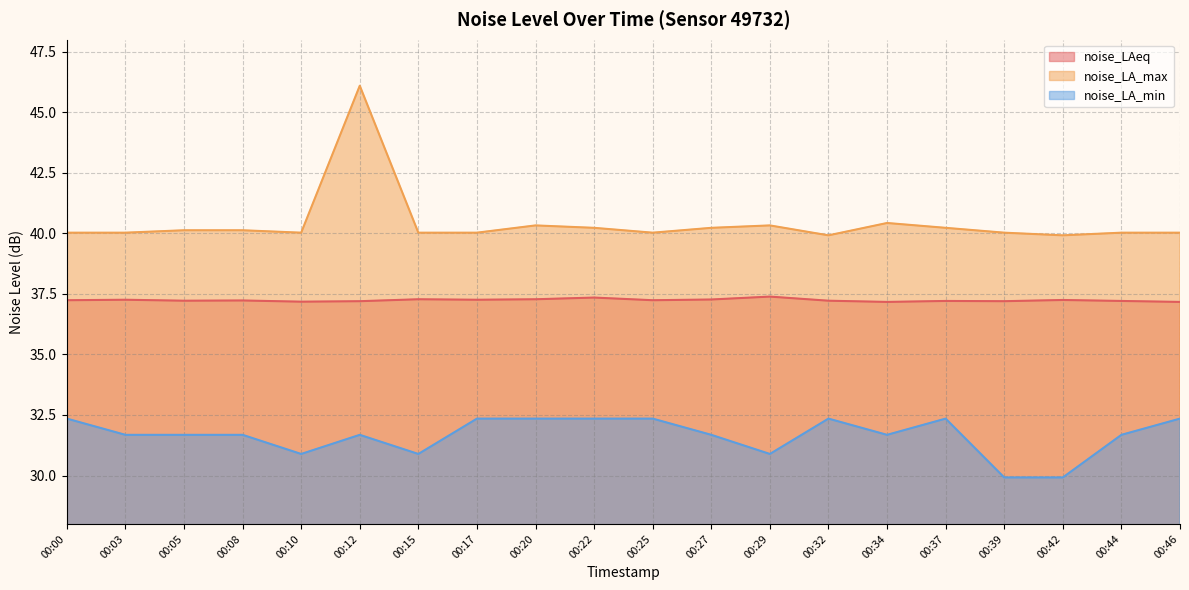

Is it true that noise_LAeq equals 53.6 at 00:12?

False